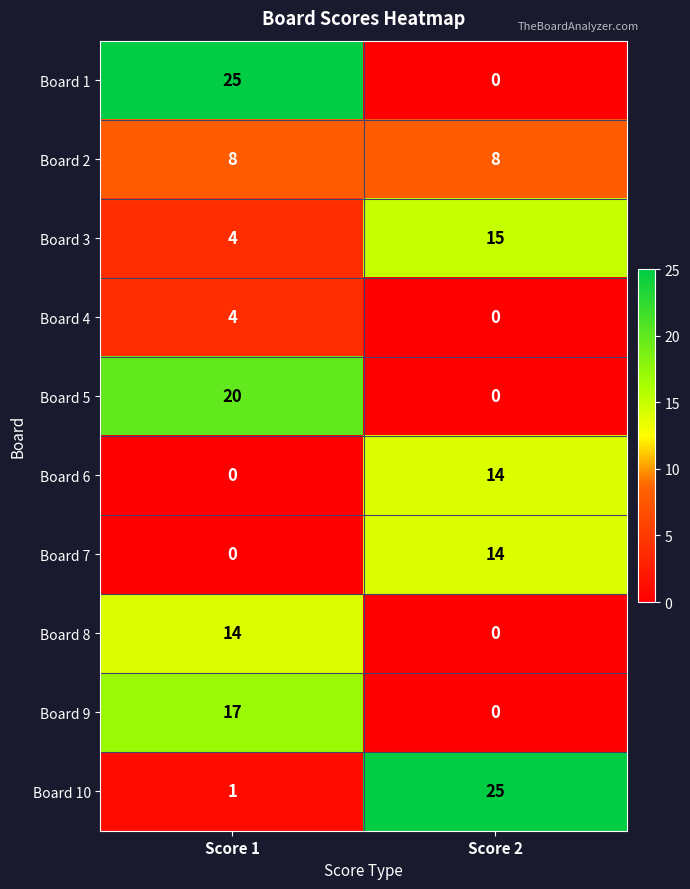

What is the spread (max minus min) of values at Score 1?

25